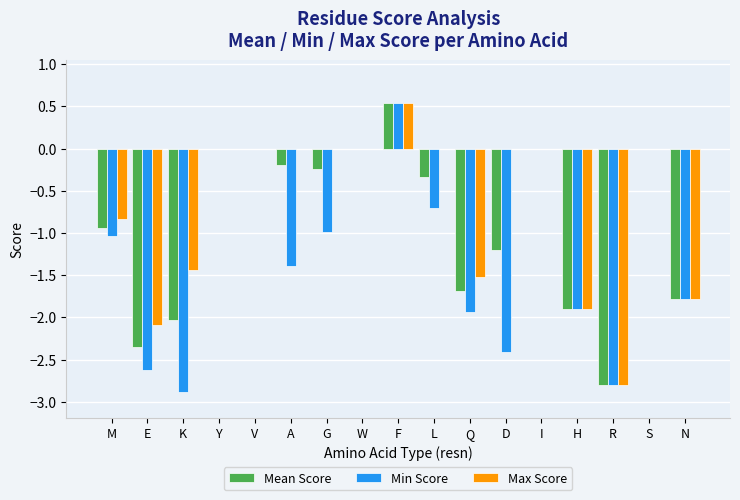

How many data points does each series have?

17